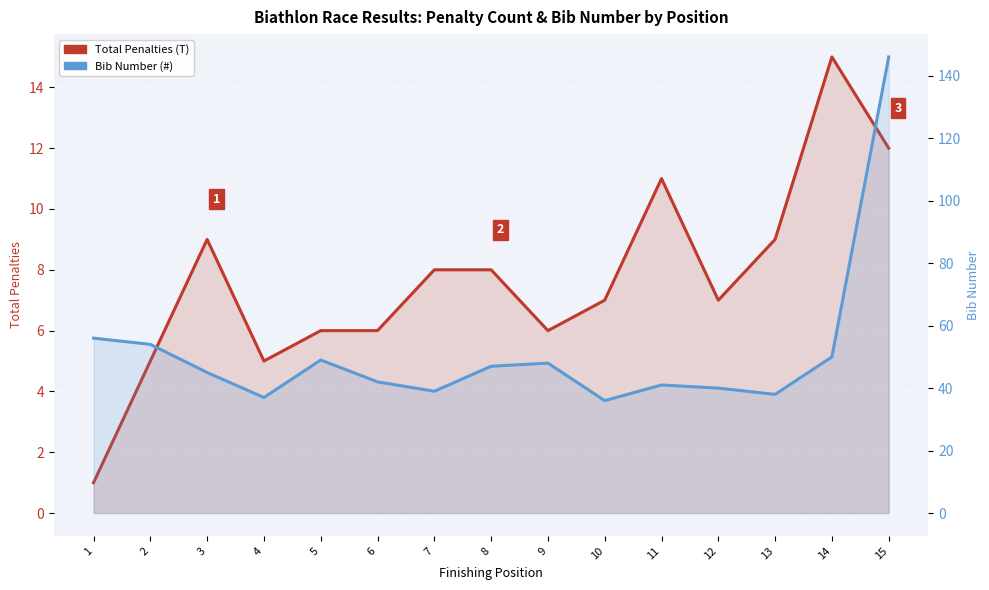

How many values in the Total Penalties (T) series are below 7?

6